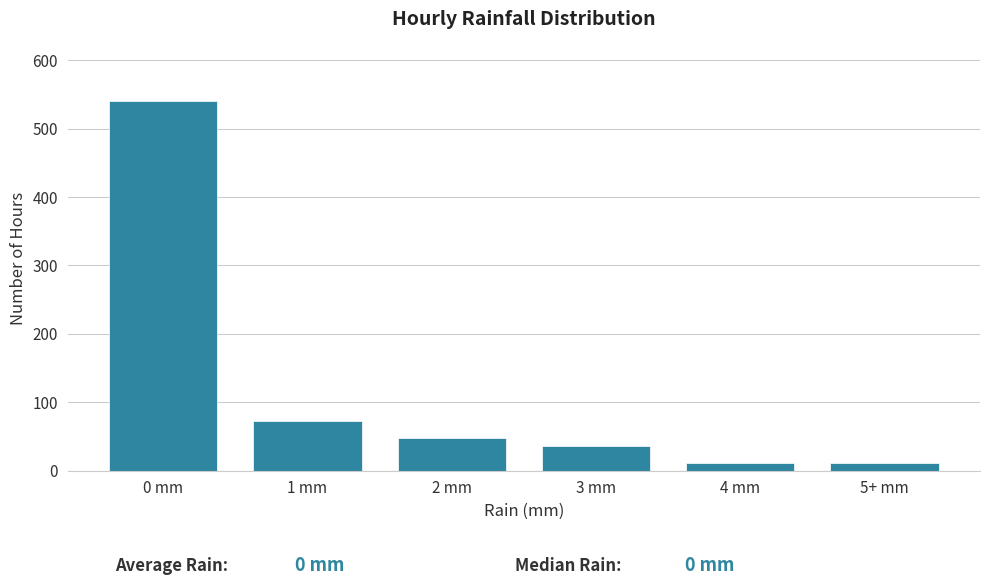

Reading right to left, what are all the values shown in this chart?

5+ mm=12	4 mm=12	3 mm=36	2 mm=48	1 mm=72	0 mm=540